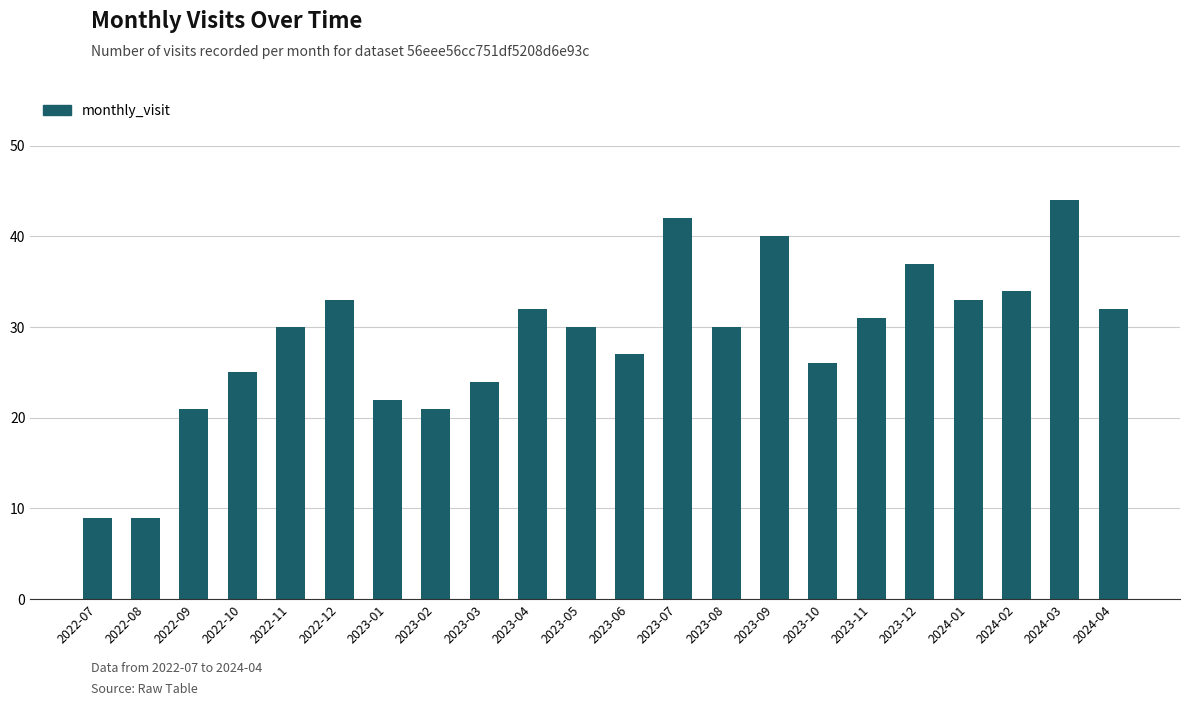

Are the bars horizontal?

No